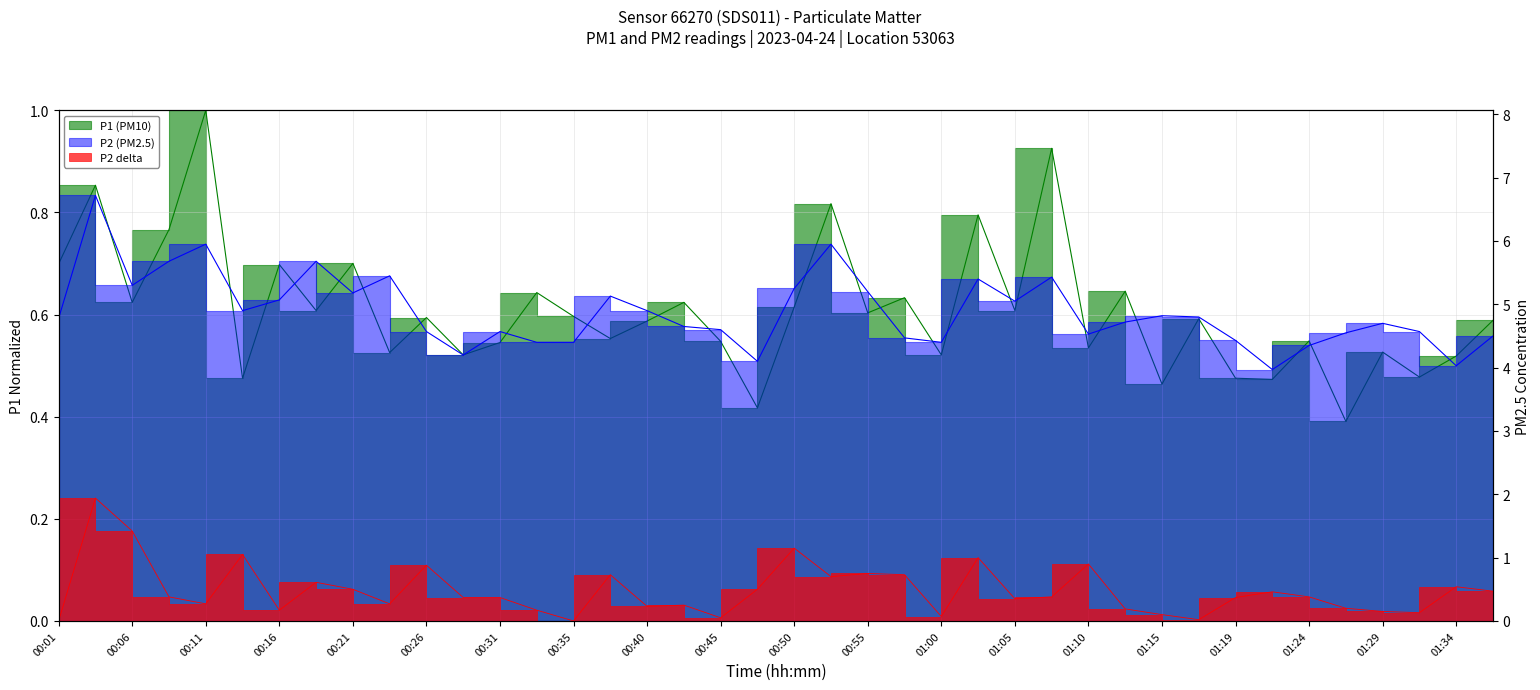

What is the value of the P1 point at the 4th from the left?

0.8